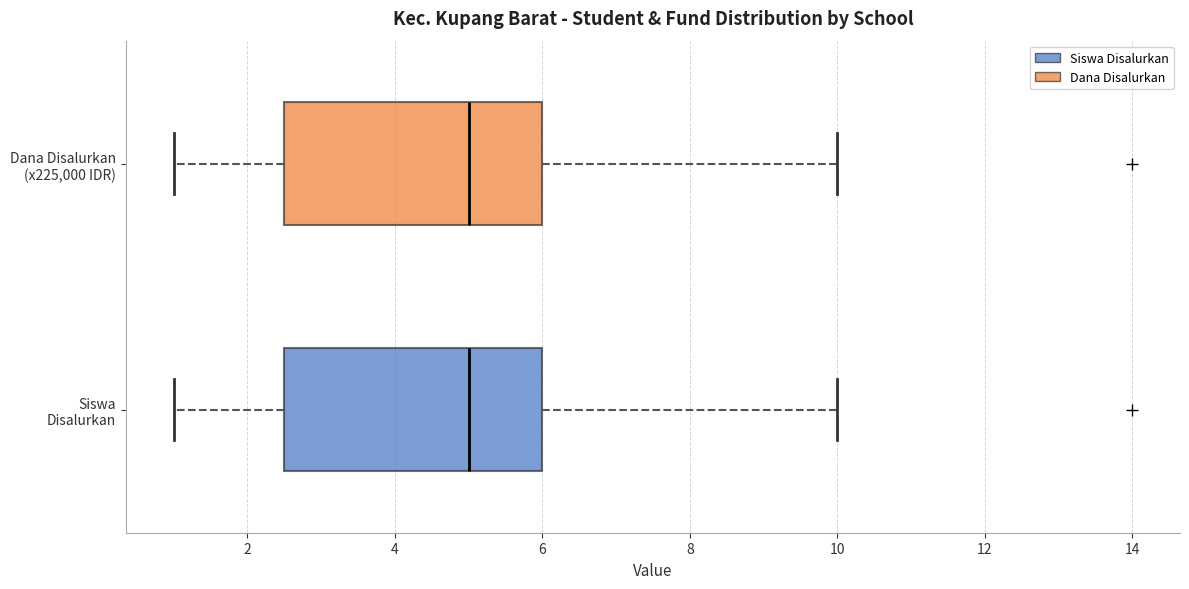

Reading bottom to top, transcribe this box plot: for each box, give where its median line is, the range the box spans, and where its two whiskers end, as read against the x-axis. The values are not printed on the chart, so give them approximately, as read against the axis.

Siswa Disalurkan: median 5.0, box 2.6 to 6.0, whiskers 1.0 to 10.0
Dana Disalurkan (x225,000 IDR): median 5.0, box 2.6 to 6.0, whiskers 1.0 to 10.0